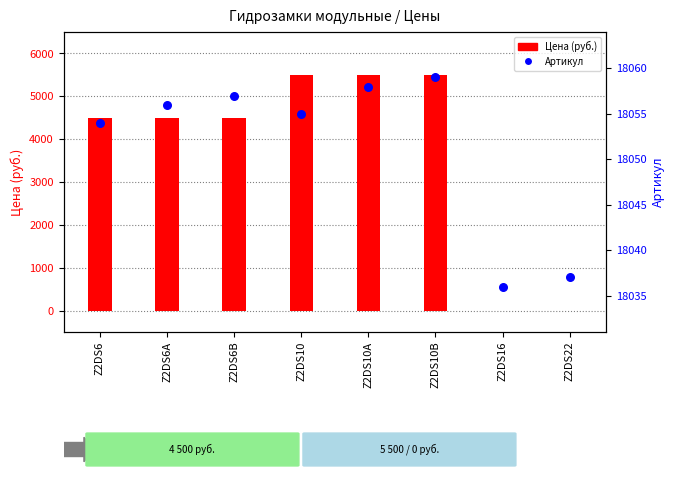

Which series has the largest total across all categories?

Артикул